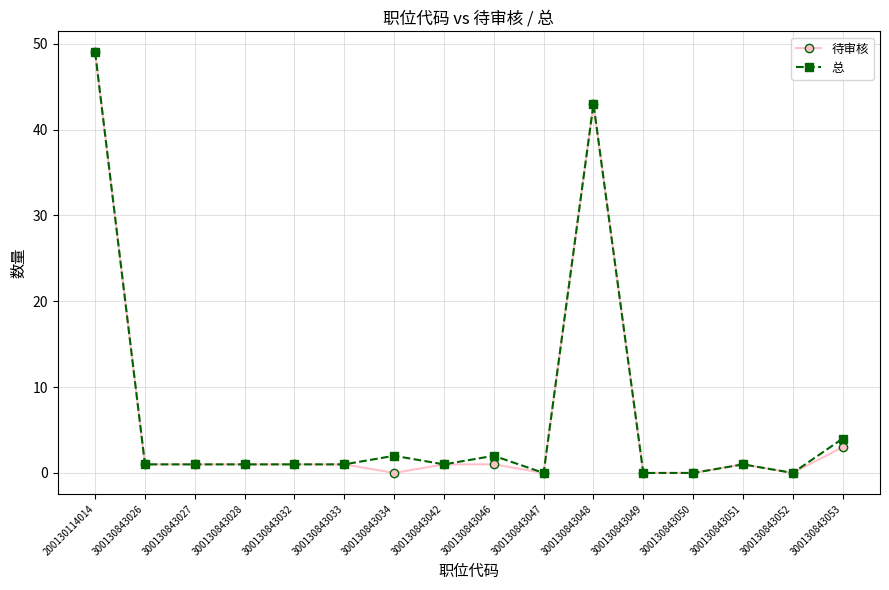

True or false: 总 has more than 0 interior local peaks.

True